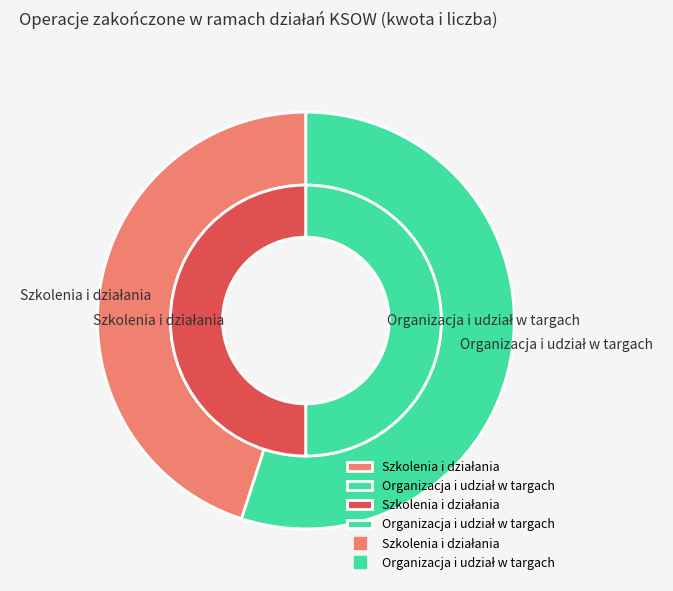

Is there a majority slice in this chart?

No